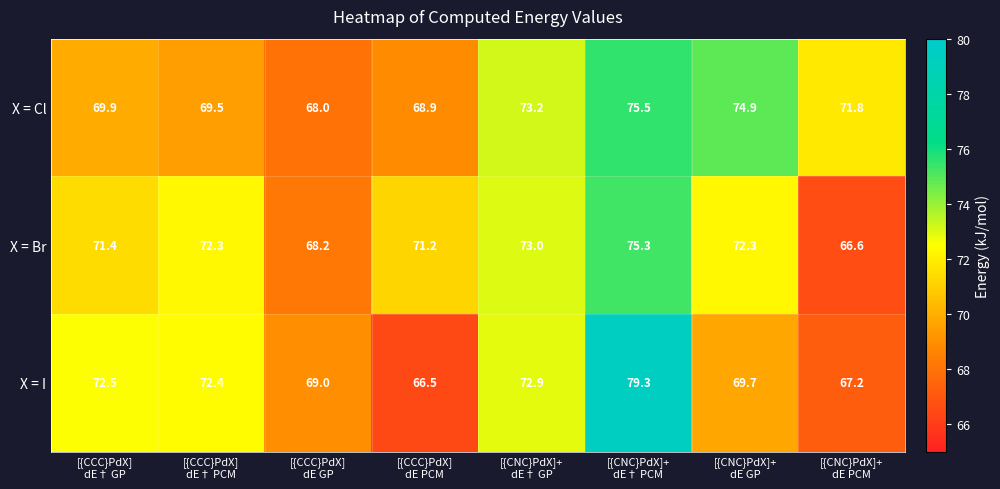

Which series has the widest spread of values?

X = I